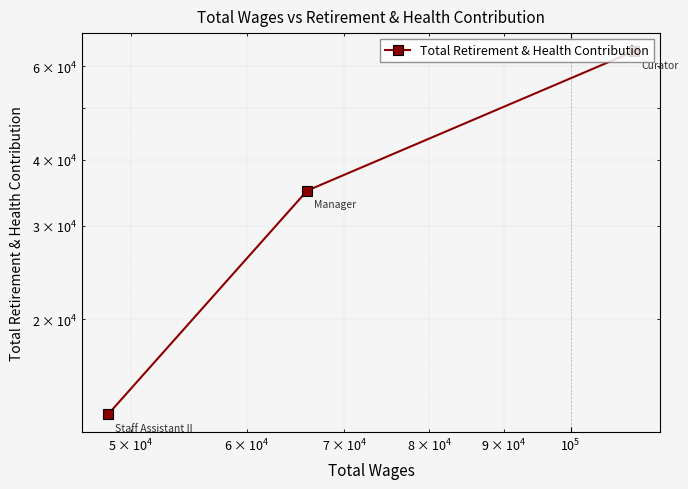

What is the minimum value shown in the chart?

13275